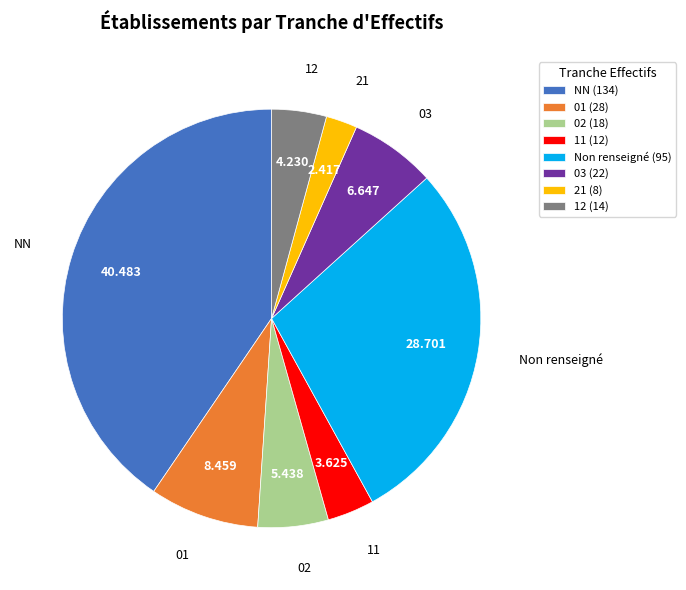

Count the number of slices in the pie.

8